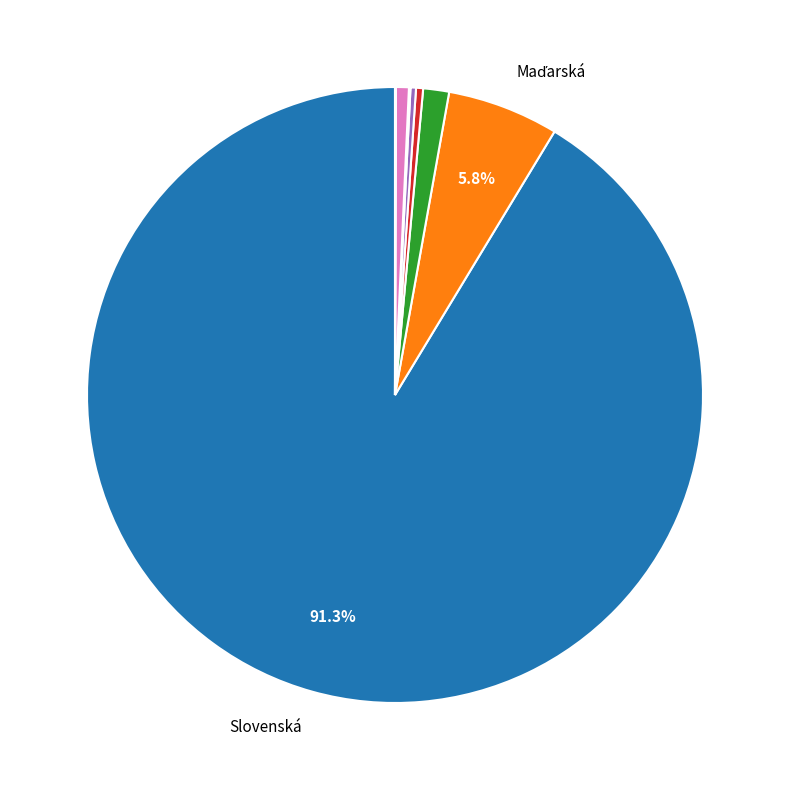

Is there a majority slice in this chart?

Yes